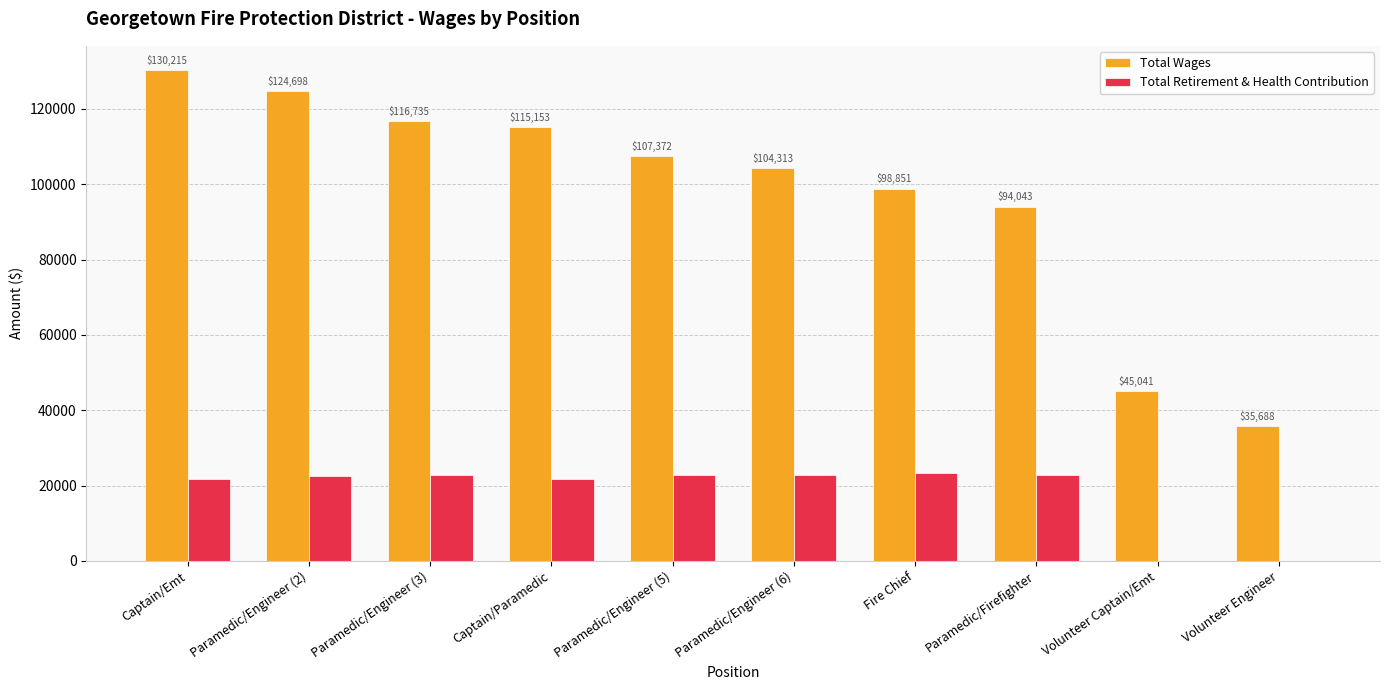

Reading left to right, transcribe all the data shown in this chart.

Total Wages: 130215	124698	116735	115153	107372	104313	98851	94043	45041	35688
Total Retirement & Health Contribution: 21874	22436	22735	21689	22742	22750	23364	22913	0	0